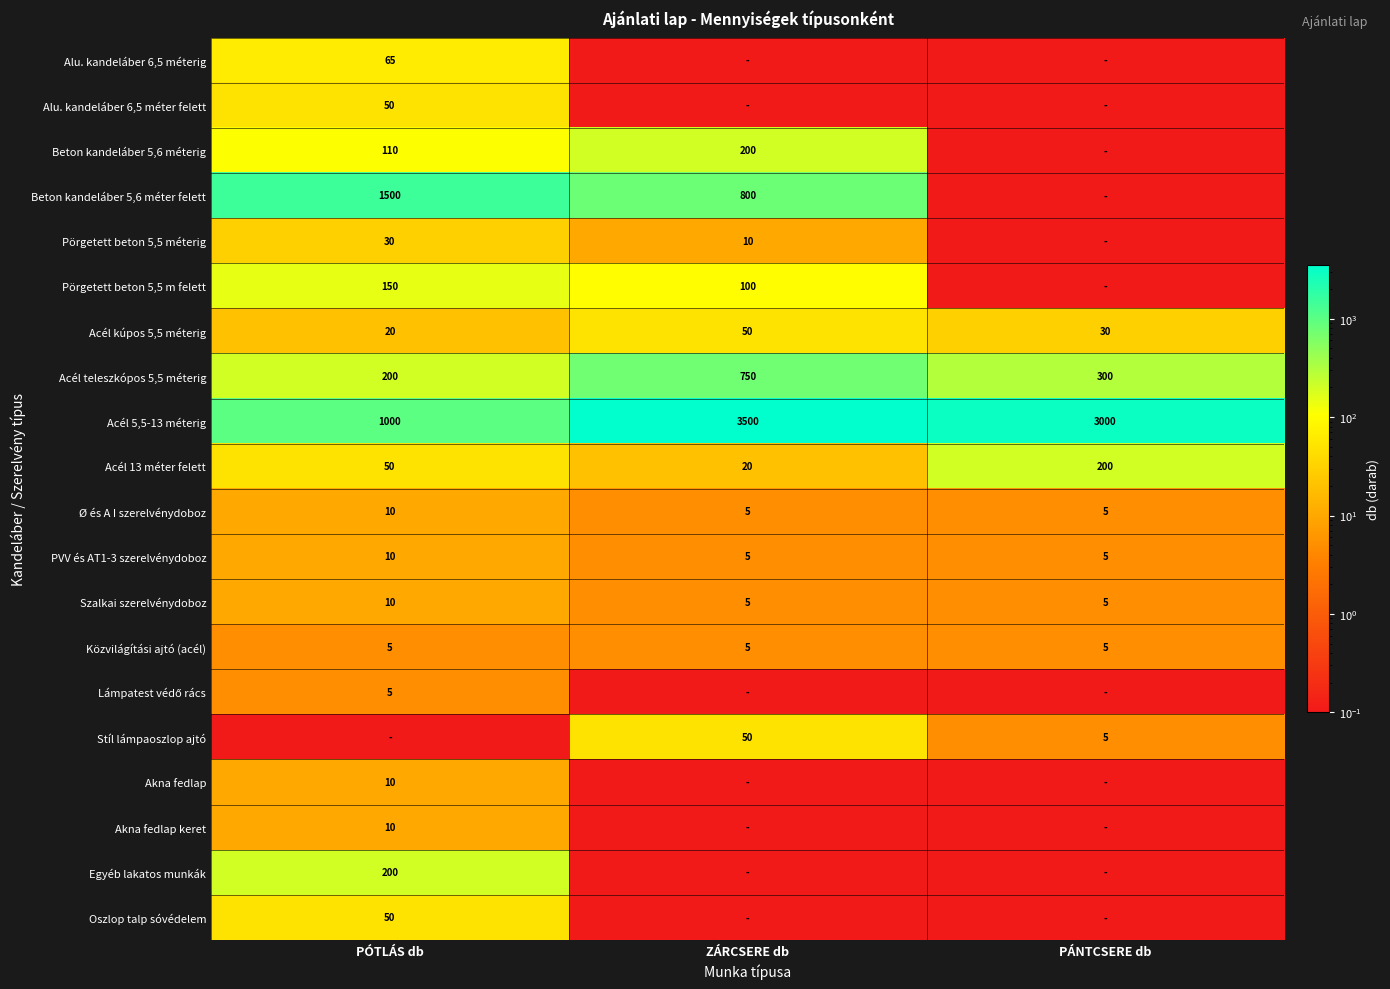

What is the spread (max minus min) of values at PÁNTCSERE db?

2999.9